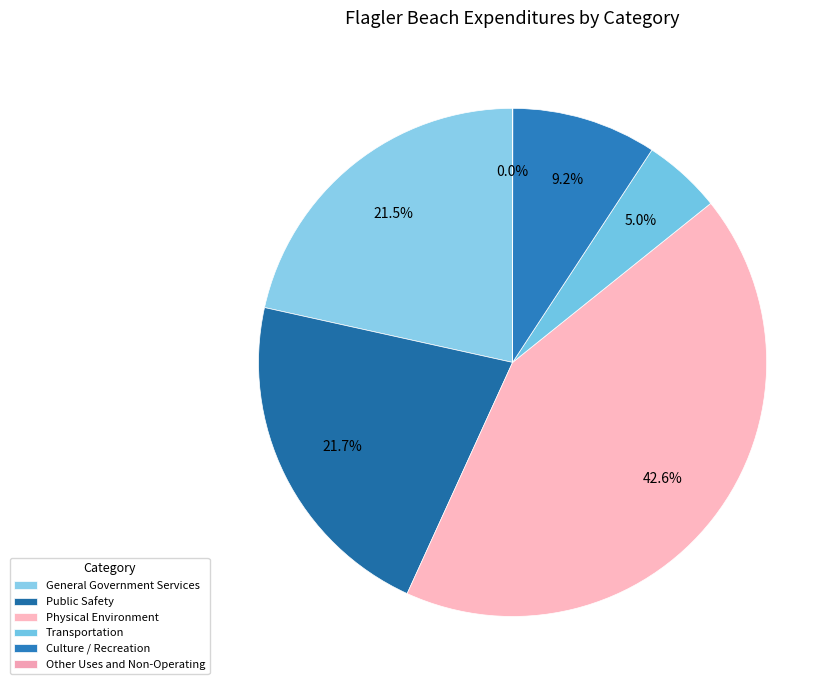

The Culture / Recreation slice represents 9% of the pie. True or false?

True